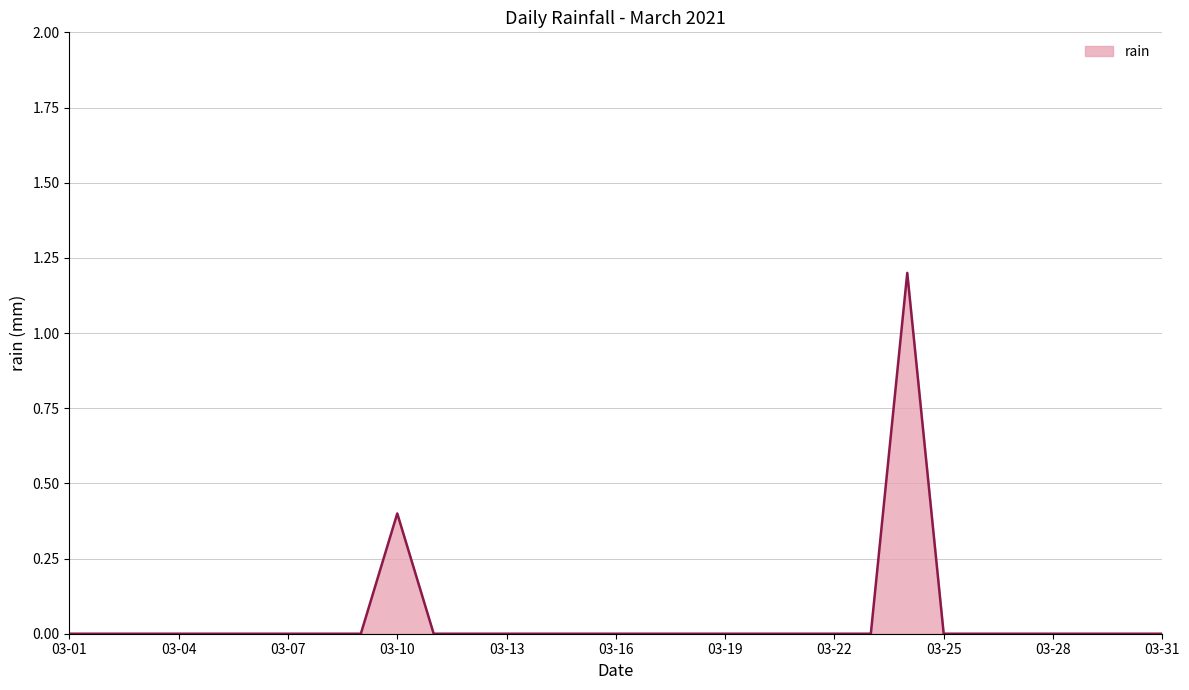

Does the chart have visible grid lines?

Yes